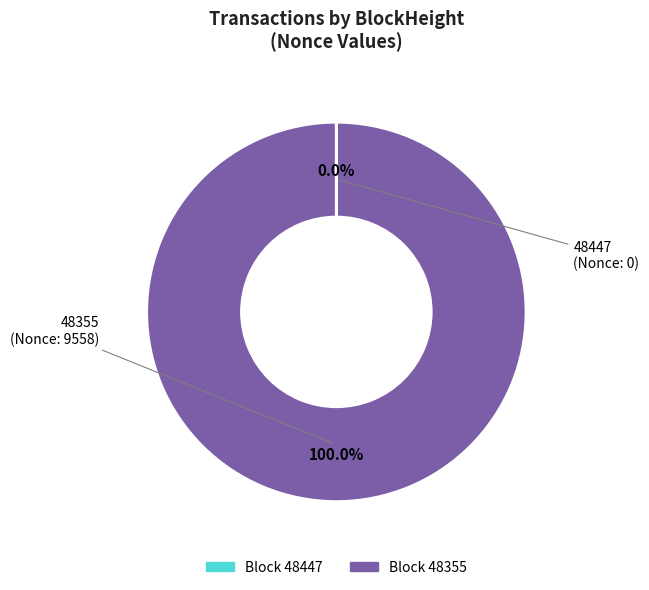

Is there a majority slice in this chart?

Yes